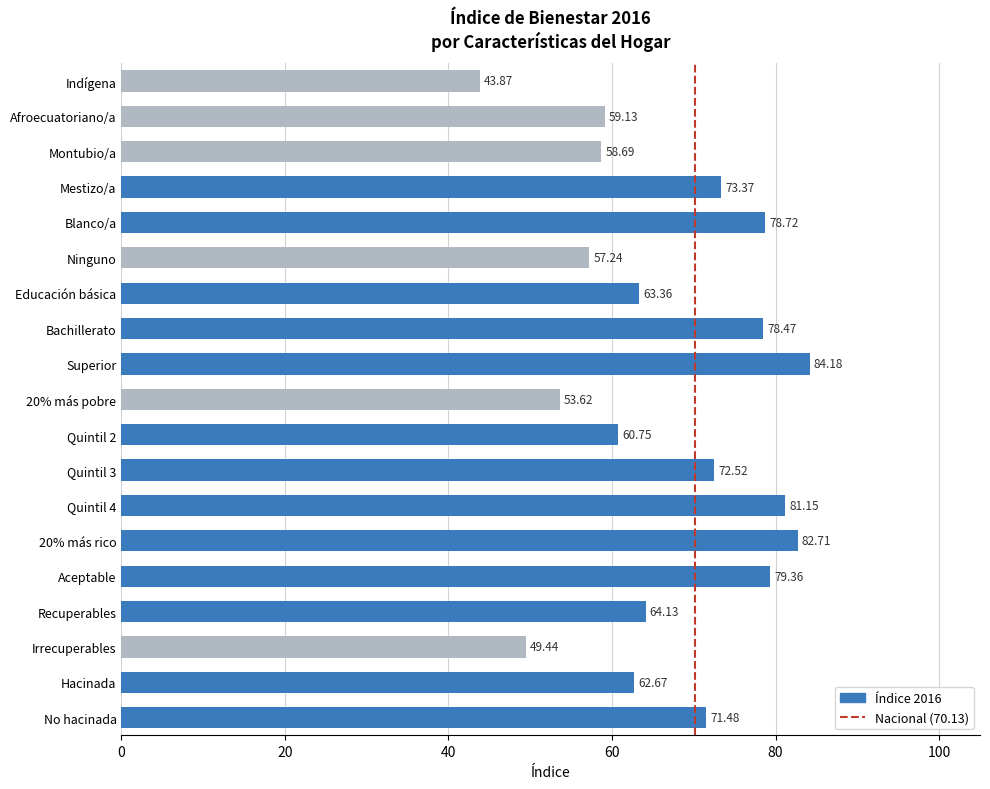

Does the chart contain stacked bars?

No